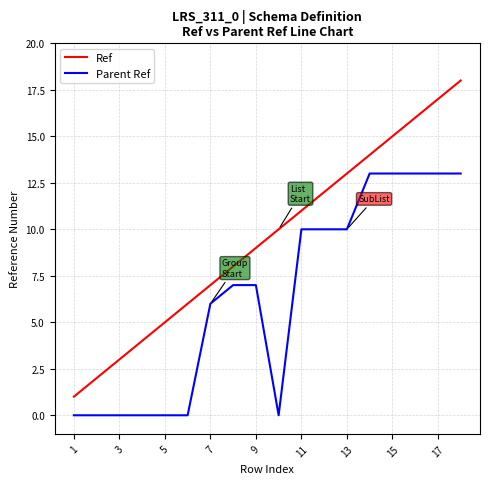

True or false: Parent Ref and Ref cross at least once.

False